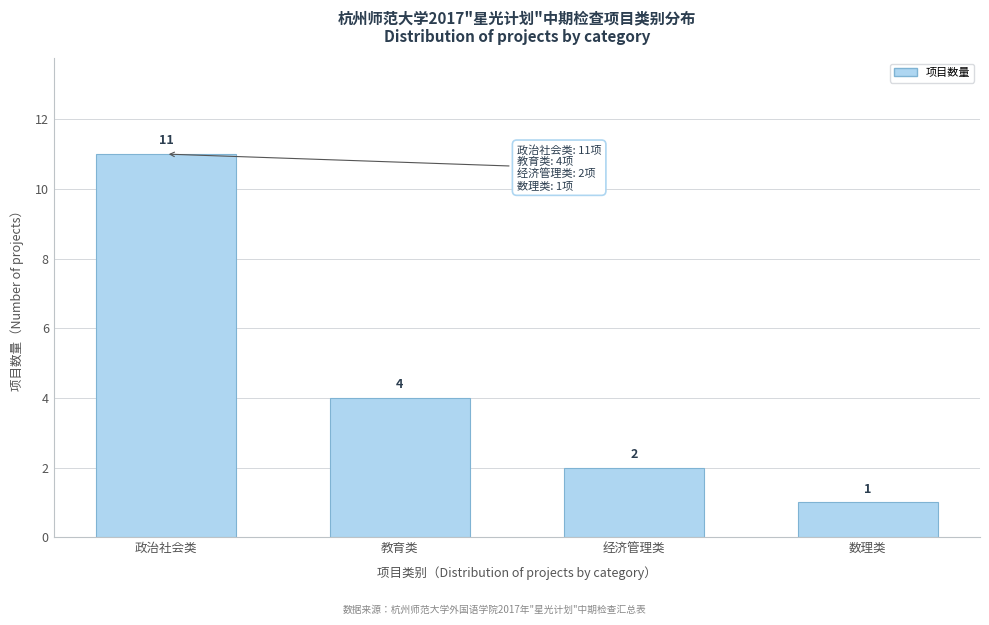

Reading right to left, extract all data points from this chart.

数理类=1	经济管理类=2	教育类=4	政治社会类=11